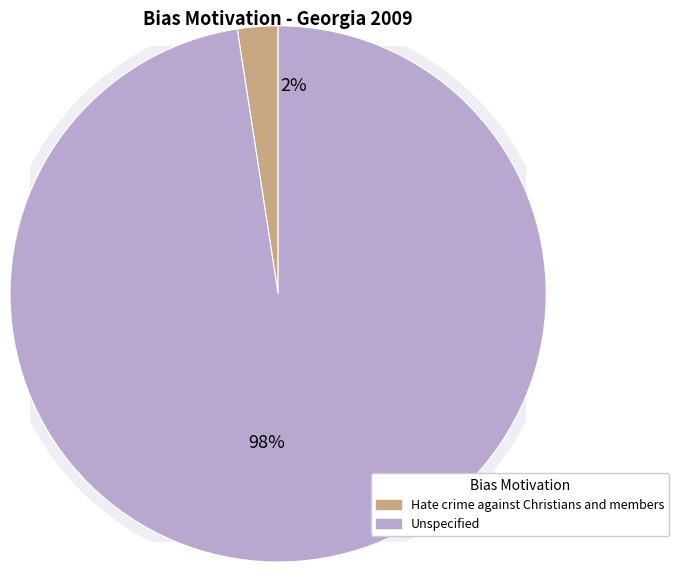

Is it true that Unspecified is 99% of the pie?

False